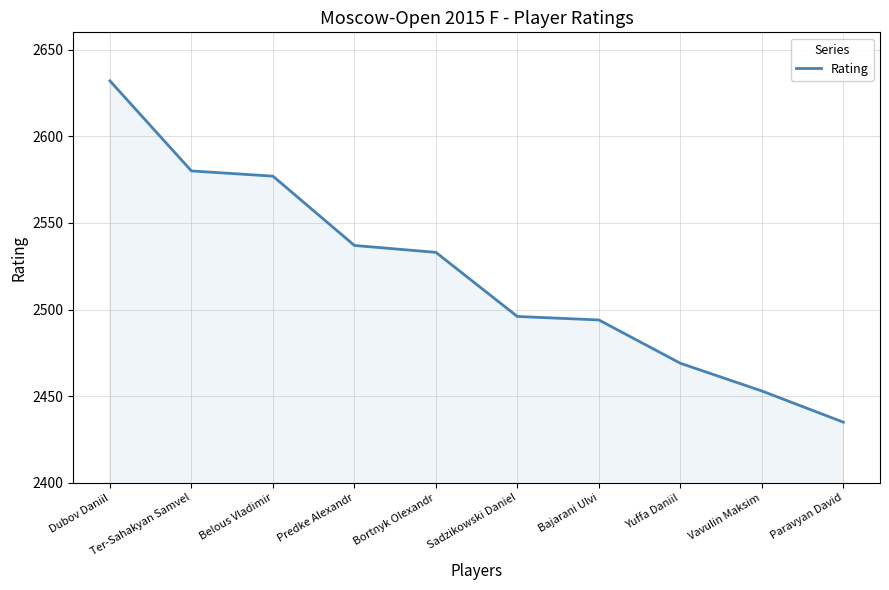

What position from the left is Yuffa Daniil?

8